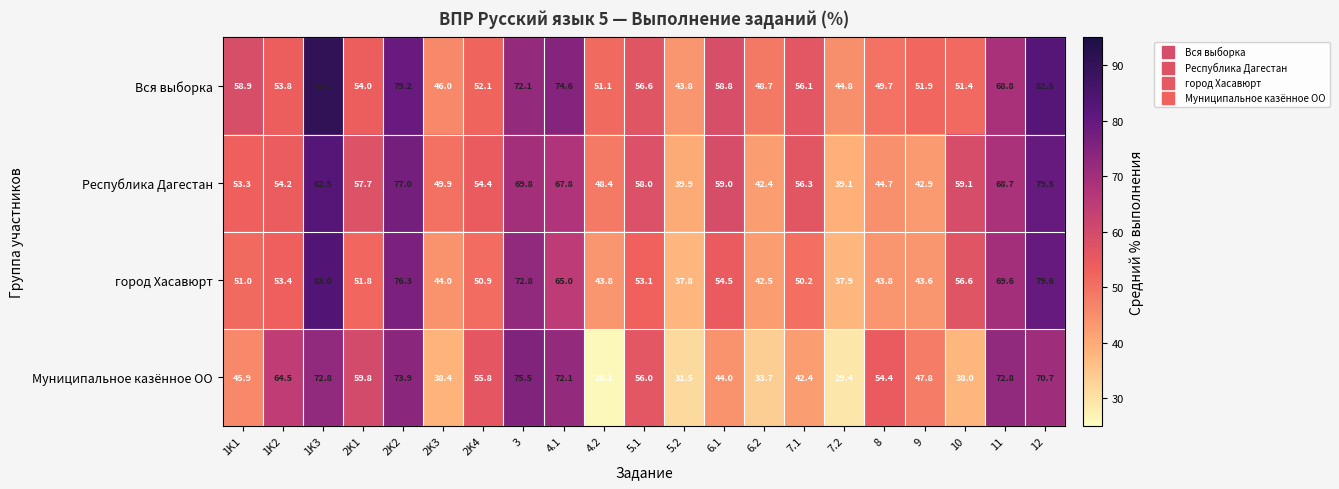

At how many categories does at least one series exceed 74?

5